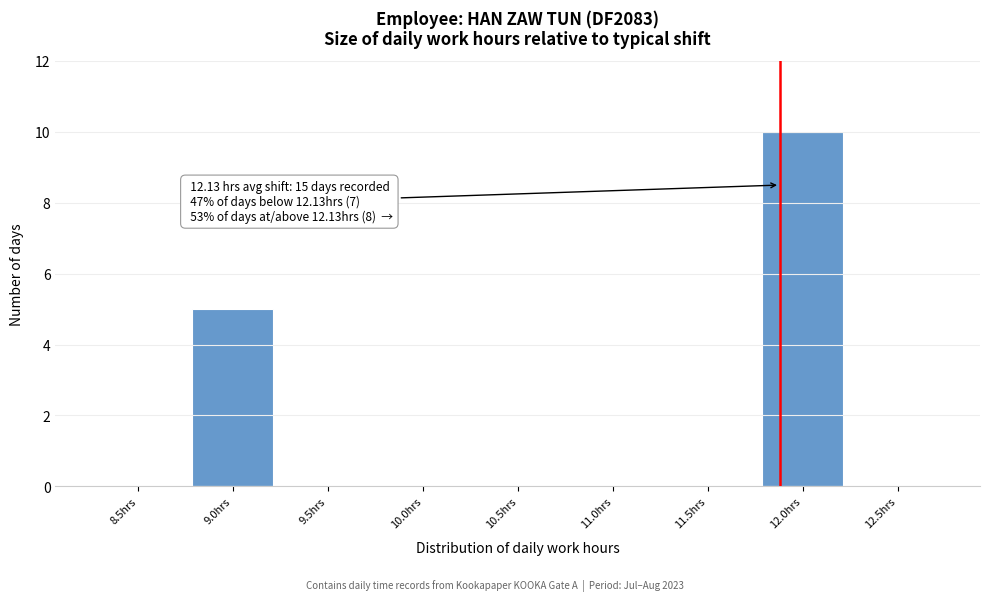

Reading right to left, transcribe all the data shown in this chart.

12.5hrs=0	12.0hrs=10	11.5hrs=0	11.0hrs=0	10.5hrs=0	10.0hrs=0	9.5hrs=0	9.0hrs=5	8.5hrs=0